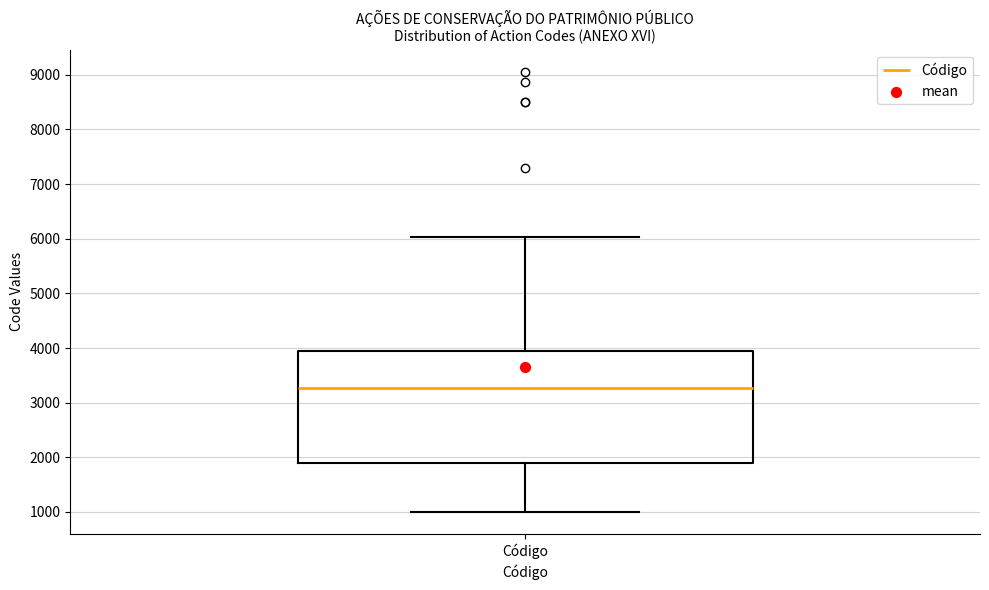

Read this box plot against the y-axis: the position of the median line, the range covered by the box, and the ends of both whiskers. The values are not printed on the chart, so give them approximately, as read against the axis.

median 3300, box 1900 to 3900, whiskers 1000 to 6000